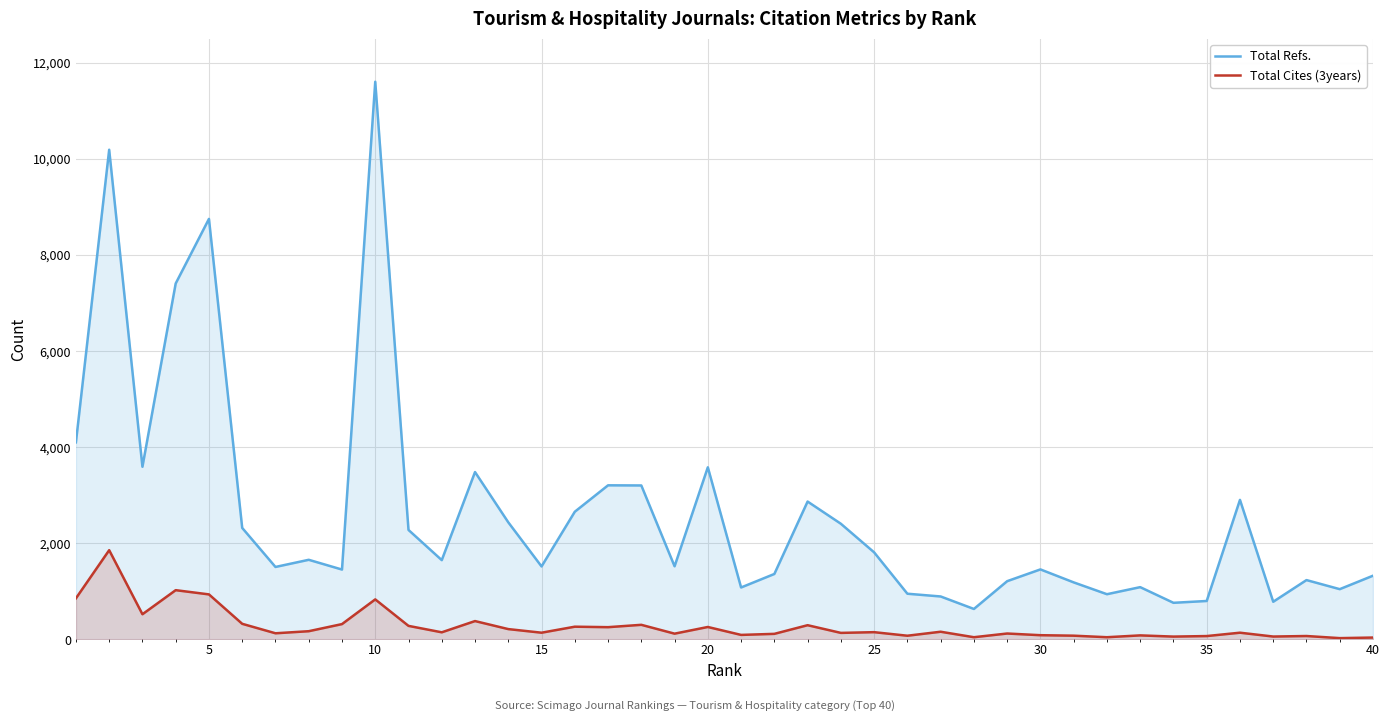

At which label does Total Refs. reach its peak?

10